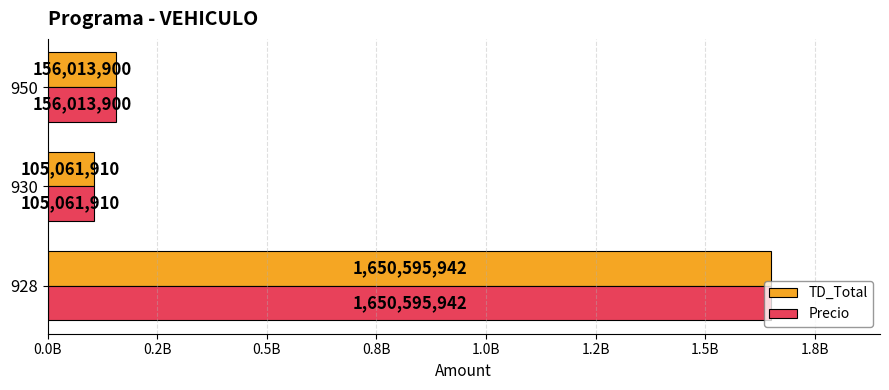

What are all the series names shown in the legend?

TD_Total, Precio